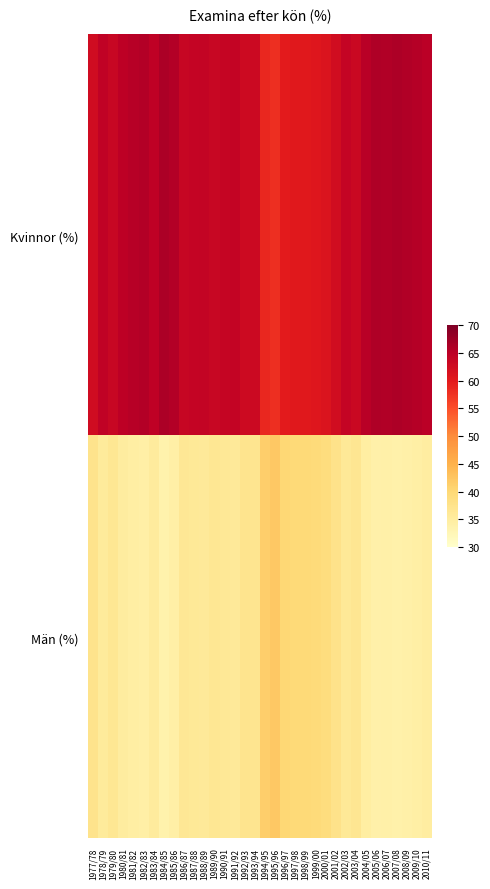

Reading left to right, transcribe all the data shown in this chart.

Kvinnor (%): 1977/78=62.6	1978/79=64.5	1979/80=63.5	1980/81=64.9	1981/82=65.3	1982/83=65.8	1983/84=64.5	1984/85=66.3	1985/86=65.7	1986/87=63.6	1987/88=64.0	1988/89=64.1	1989/90=63.5	1990/91=63.8	1991/92=64.2	1992/93=63.0	1993/94=63.0	1994/95=58.6	1995/96=57.9	1996/97=60.0	1997/98=60.2	1998/99=60.3	1999/00=60.6	2000/01=61.0	2001/02=62.5	2002/03=63.9	2003/04=63.4	2004/05=65.2	2005/06=66.0	2006/07=65.9	2007/08=66.2	2008/09=65.8	2009/10=65.5	2010/11=65.1
Män (%): 1977/78=37.4	1978/79=35.5	1979/80=36.5	1980/81=35.1	1981/82=34.7	1982/83=34.2	1983/84=35.5	1984/85=33.7	1985/86=34.3	1986/87=36.4	1987/88=36.0	1988/89=35.9	1989/90=36.5	1990/91=36.2	1991/92=35.8	1992/93=37.0	1993/94=37.0	1994/95=41.4	1995/96=42.1	1996/97=40.0	1997/98=39.8	1998/99=39.7	1999/00=39.4	2000/01=39.0	2001/02=37.5	2002/03=36.1	2003/04=36.6	2004/05=34.8	2005/06=34.0	2006/07=34.1	2007/08=33.8	2008/09=34.2	2009/10=34.5	2010/11=34.9